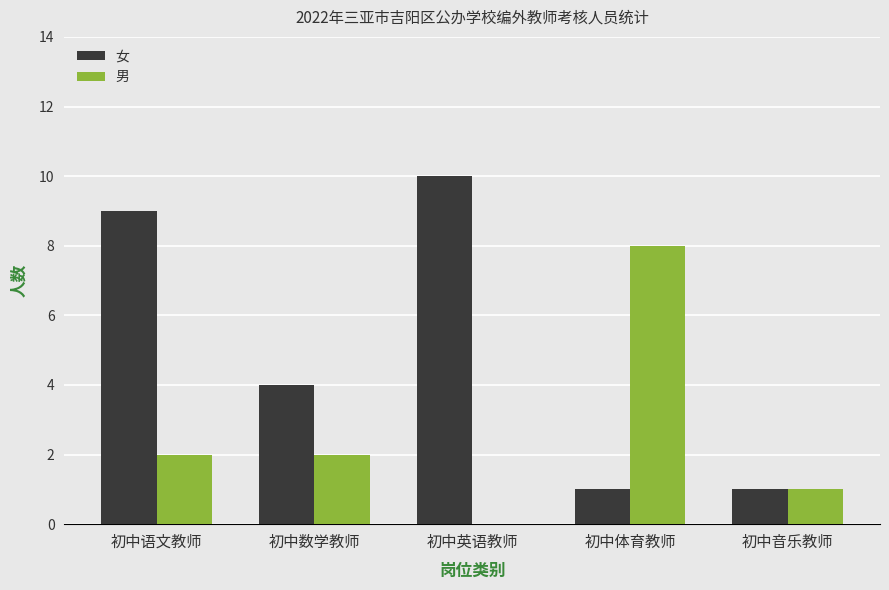

Reading left to right, extract all data points from this chart.

女: 初中语文教师=9	初中数学教师=4	初中英语教师=10	初中体育教师=1	初中音乐教师=1
男: 初中语文教师=2	初中数学教师=2	初中英语教师=0	初中体育教师=8	初中音乐教师=1